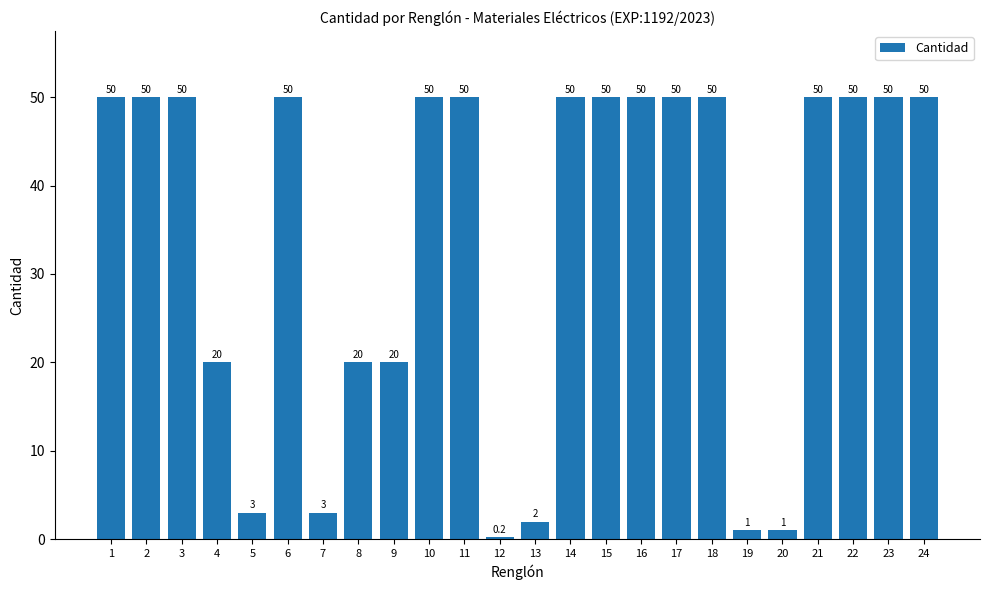

At which category does the chart reach its minimum across all series?

12